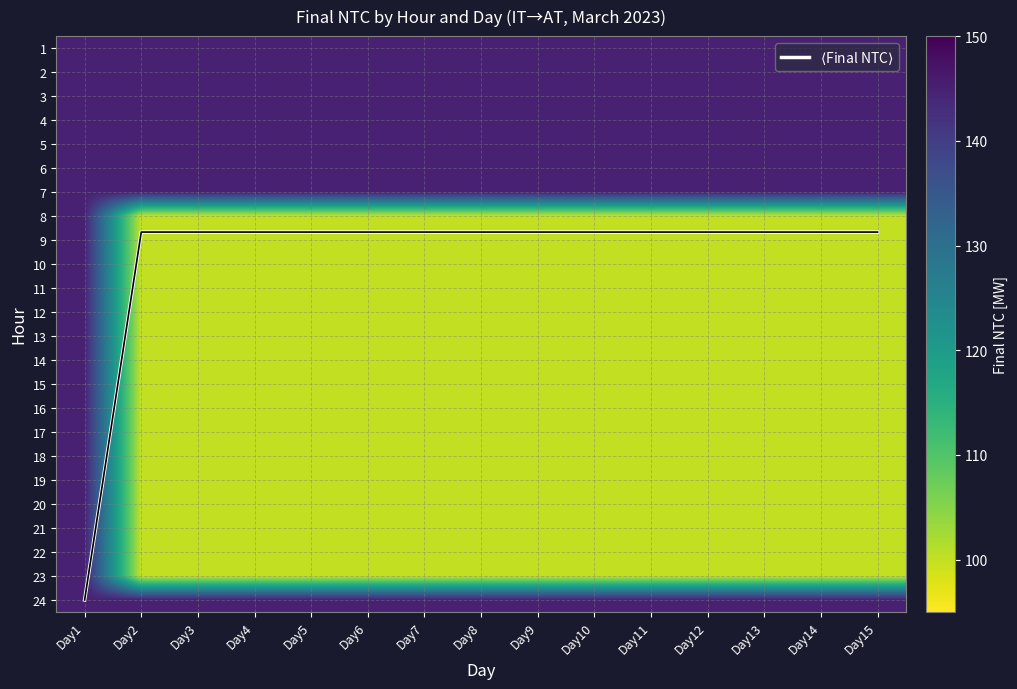

Read the 3 value at Day1.

145.0